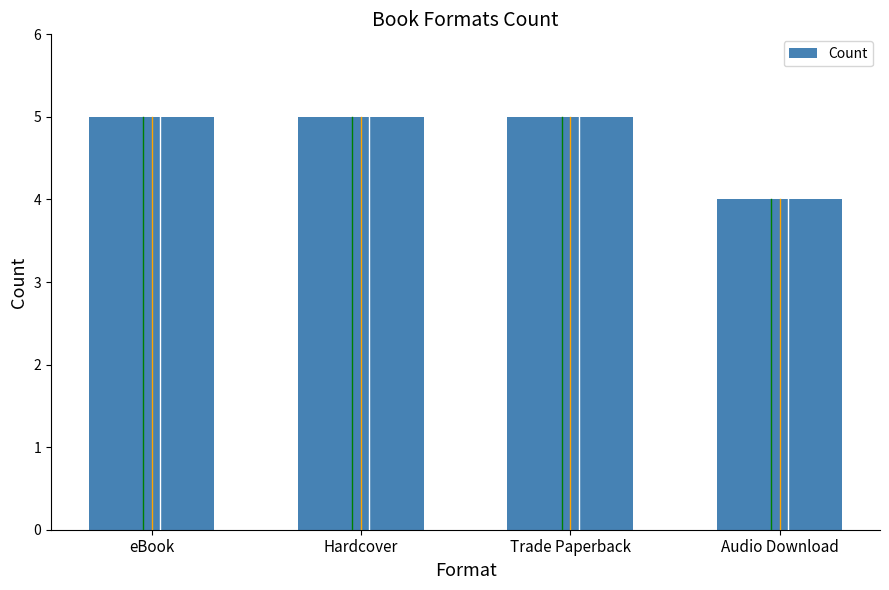

True or false: the data shows 3 at Audio Download.

False